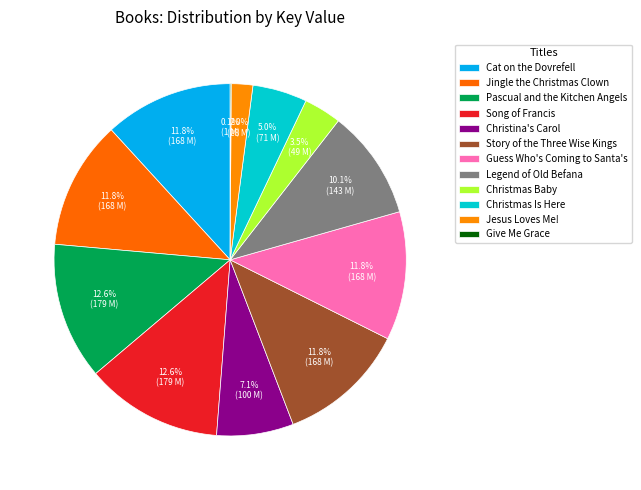

What percentage is the Cat on the Dovrefell slice, to the nearest percent?

12%